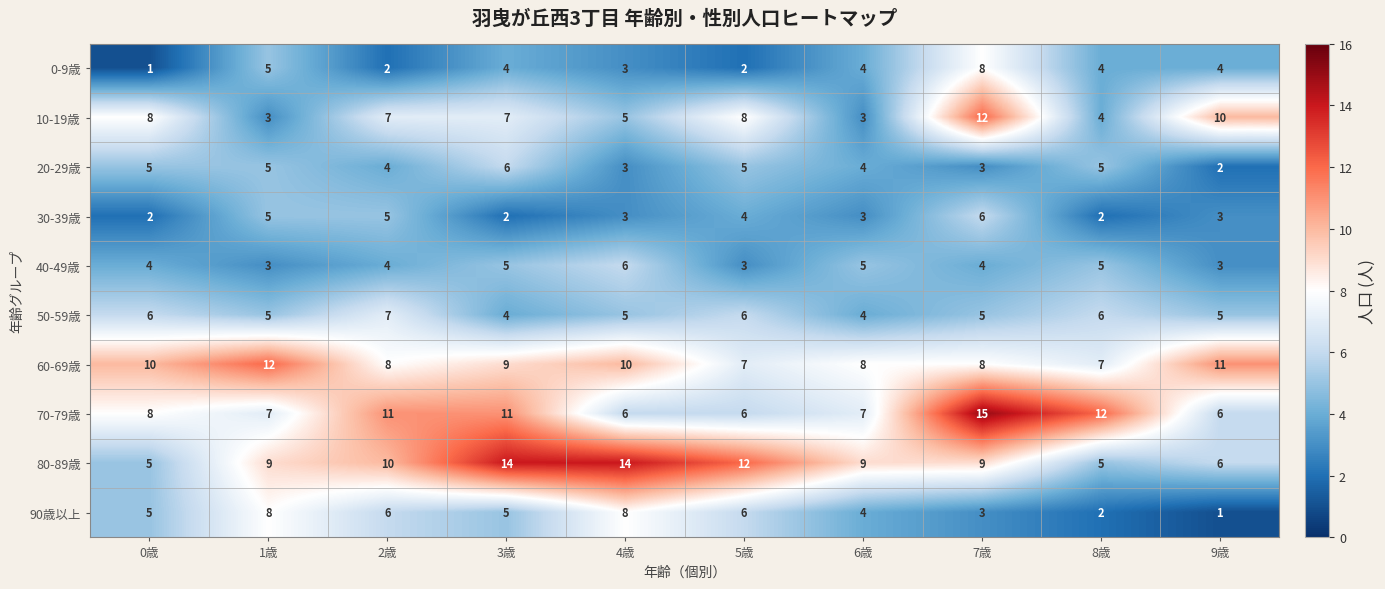

At which label is 90歳以上 closest to 4?

6歳